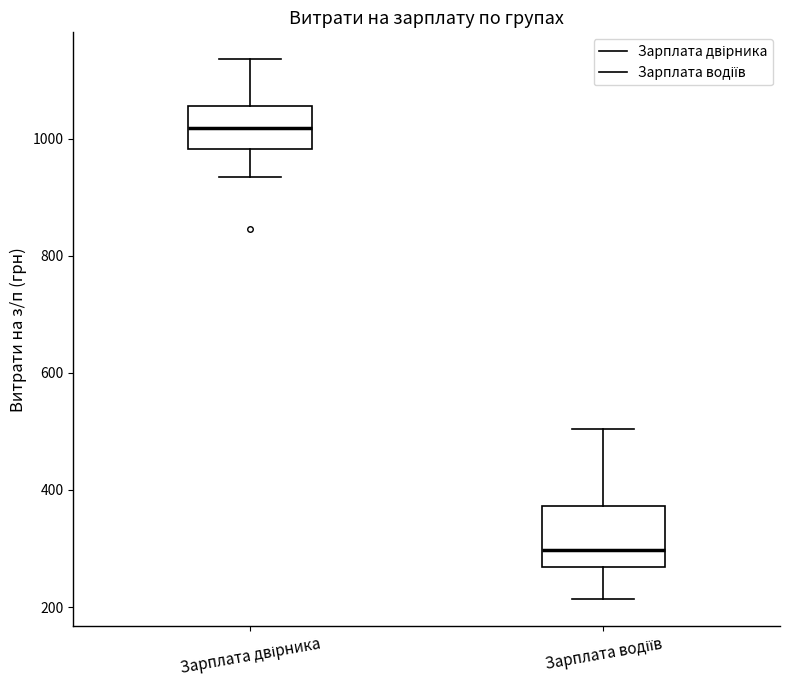

Which box's median line is the highest?

Зарплата двірника